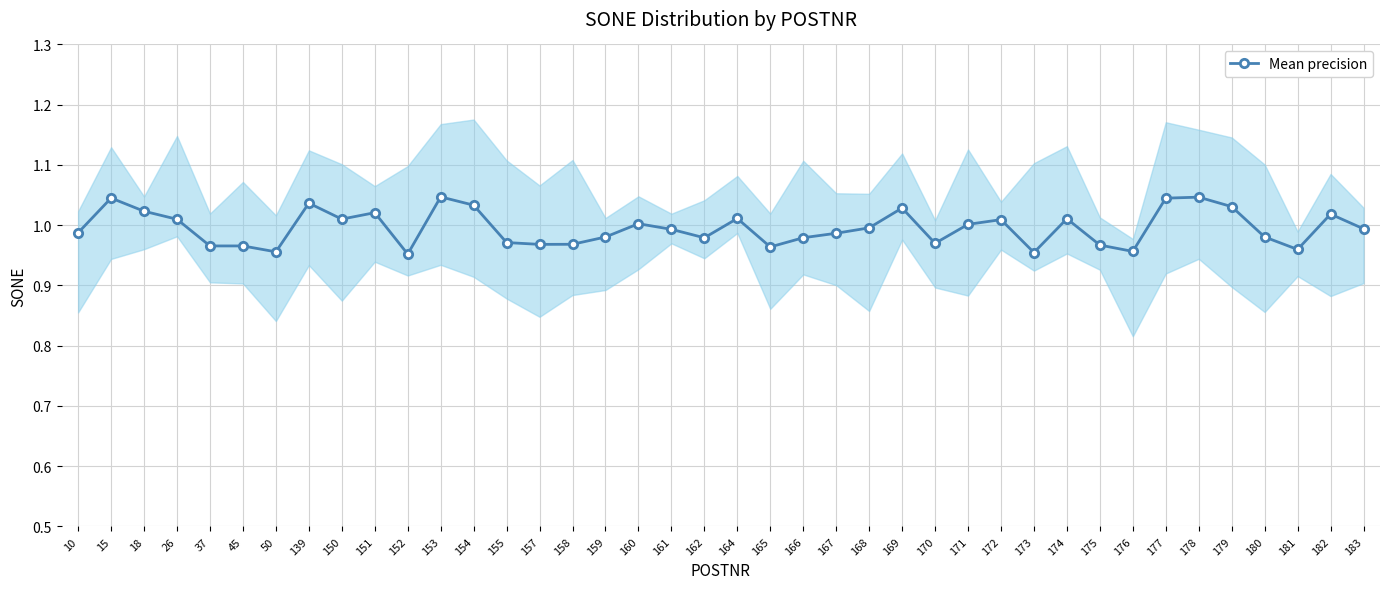

Reading left to right, what are all the values shown in this chart?

10=1.0	15=1.0	18=1.0	26=1.0	37=1.0	45=1.0	50=1.0	139=1.0	150=1.0	151=1.0	152=1.0	153=1.0	154=1.0	155=1.0	157=1.0	158=1.0	159=1.0	160=1.0	161=1.0	162=1.0	164=1.0	165=1.0	166=1.0	167=1.0	168=1.0	169=1.0	170=1.0	171=1.0	172=1.0	173=1.0	174=1.0	175=1.0	176=1.0	177=1.0	178=1.0	179=1.0	180=1.0	181=1.0	182=1.0	183=1.0